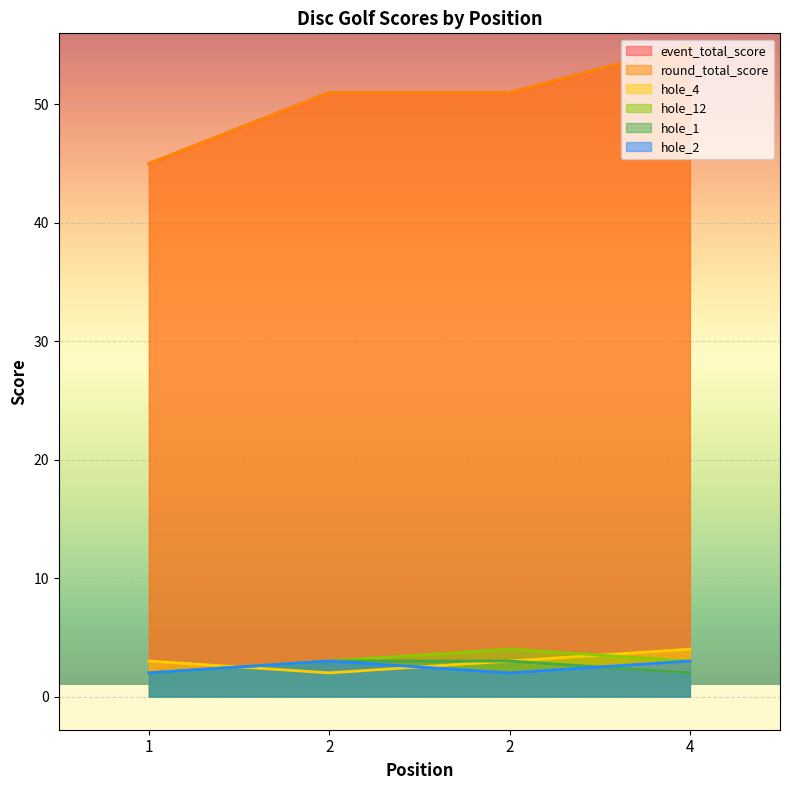

At which category is the sum across all series the highest?

4